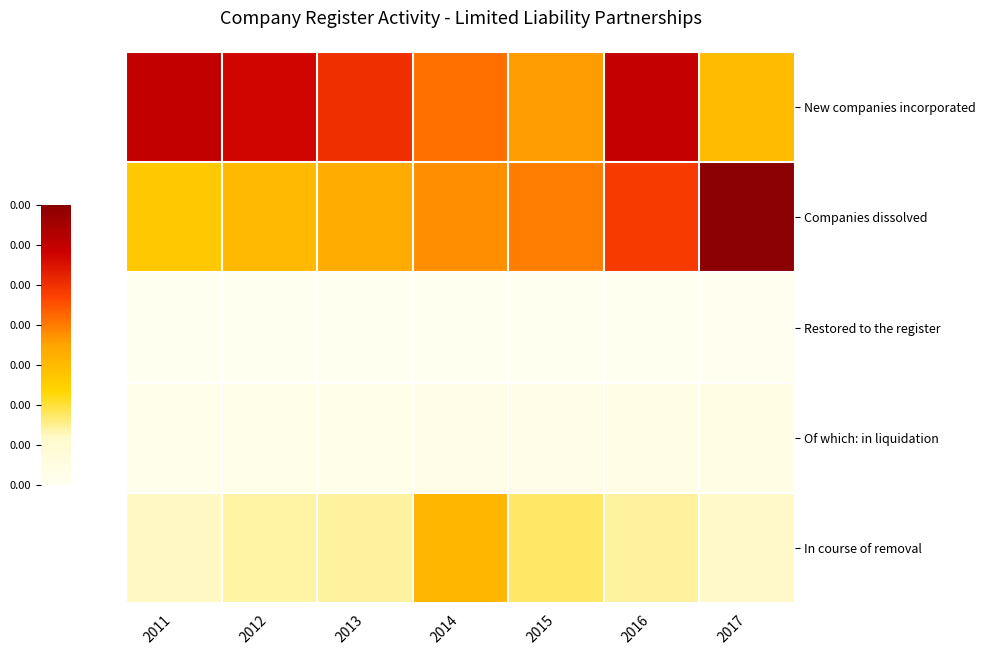

Which series changed the most between 2012 and 2016?

Companies dissolved